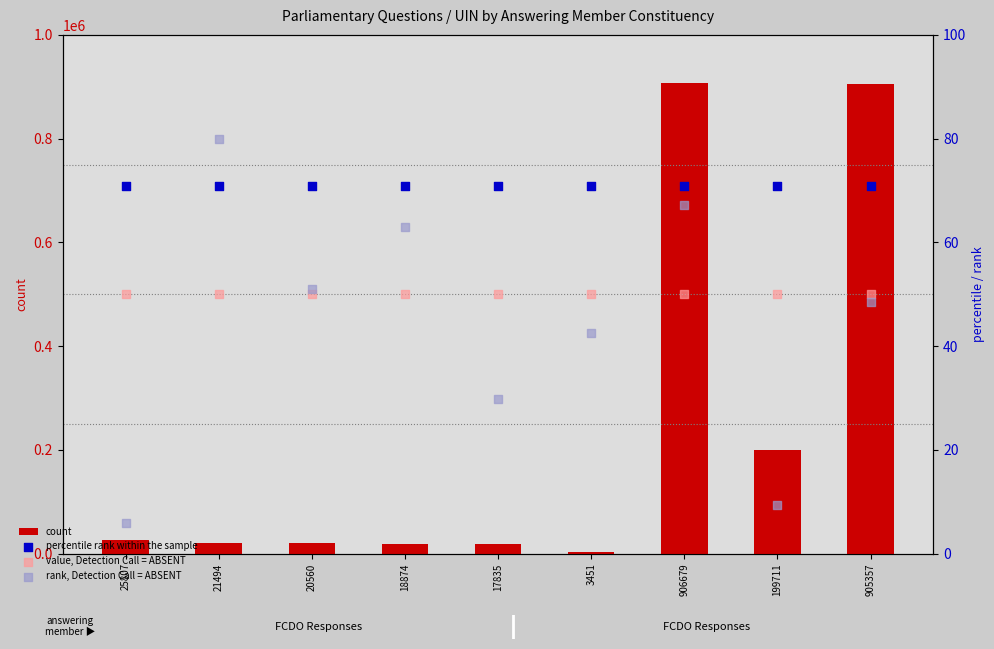

Is the value of count at 17835 greater than the value of percentile rank within the sample at 17835?

Yes